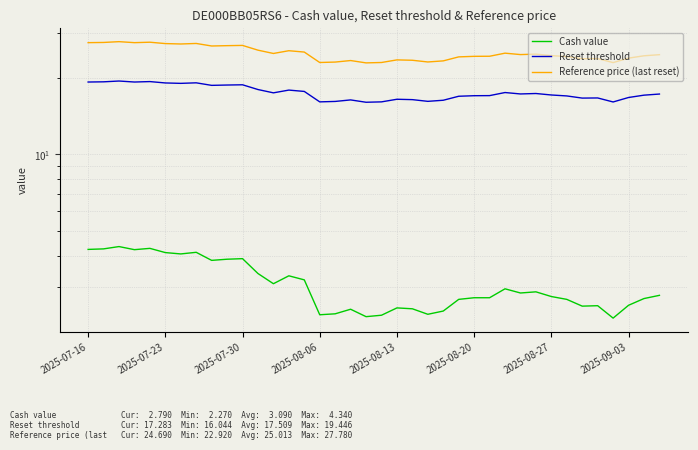

What value does the Cash value series have at 17?

2.5